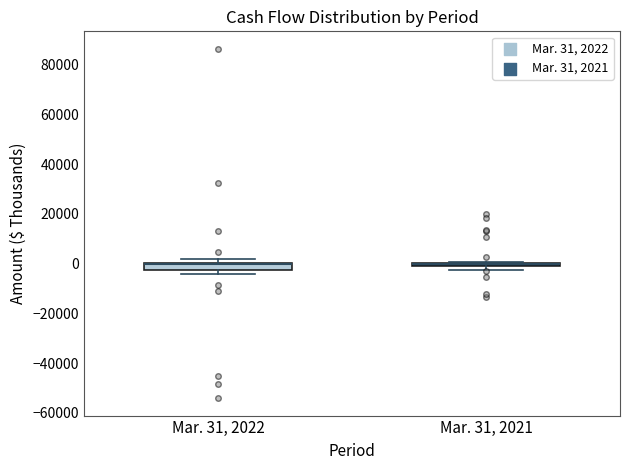

Where is the lower edge of the box for Mar. 31, 2022 on the y-axis? The values are not printed on the chart, so give them approximately, as read against the axis.

-2000